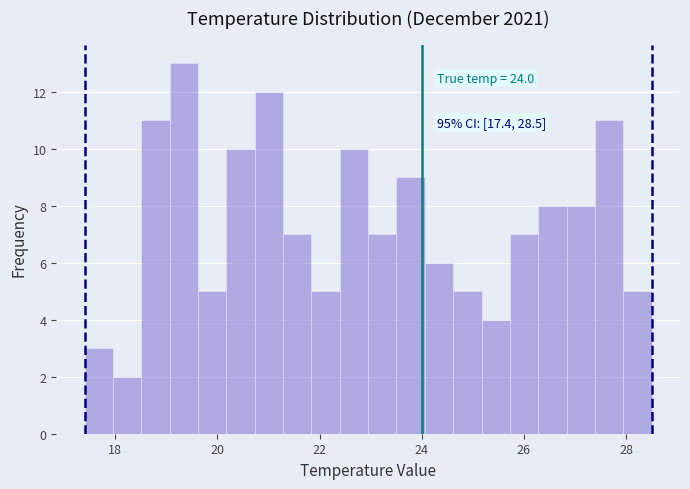

Around what value on the x-axis is the tallest bar? Give the approximate position of its centre, as read against the axis.

19.4